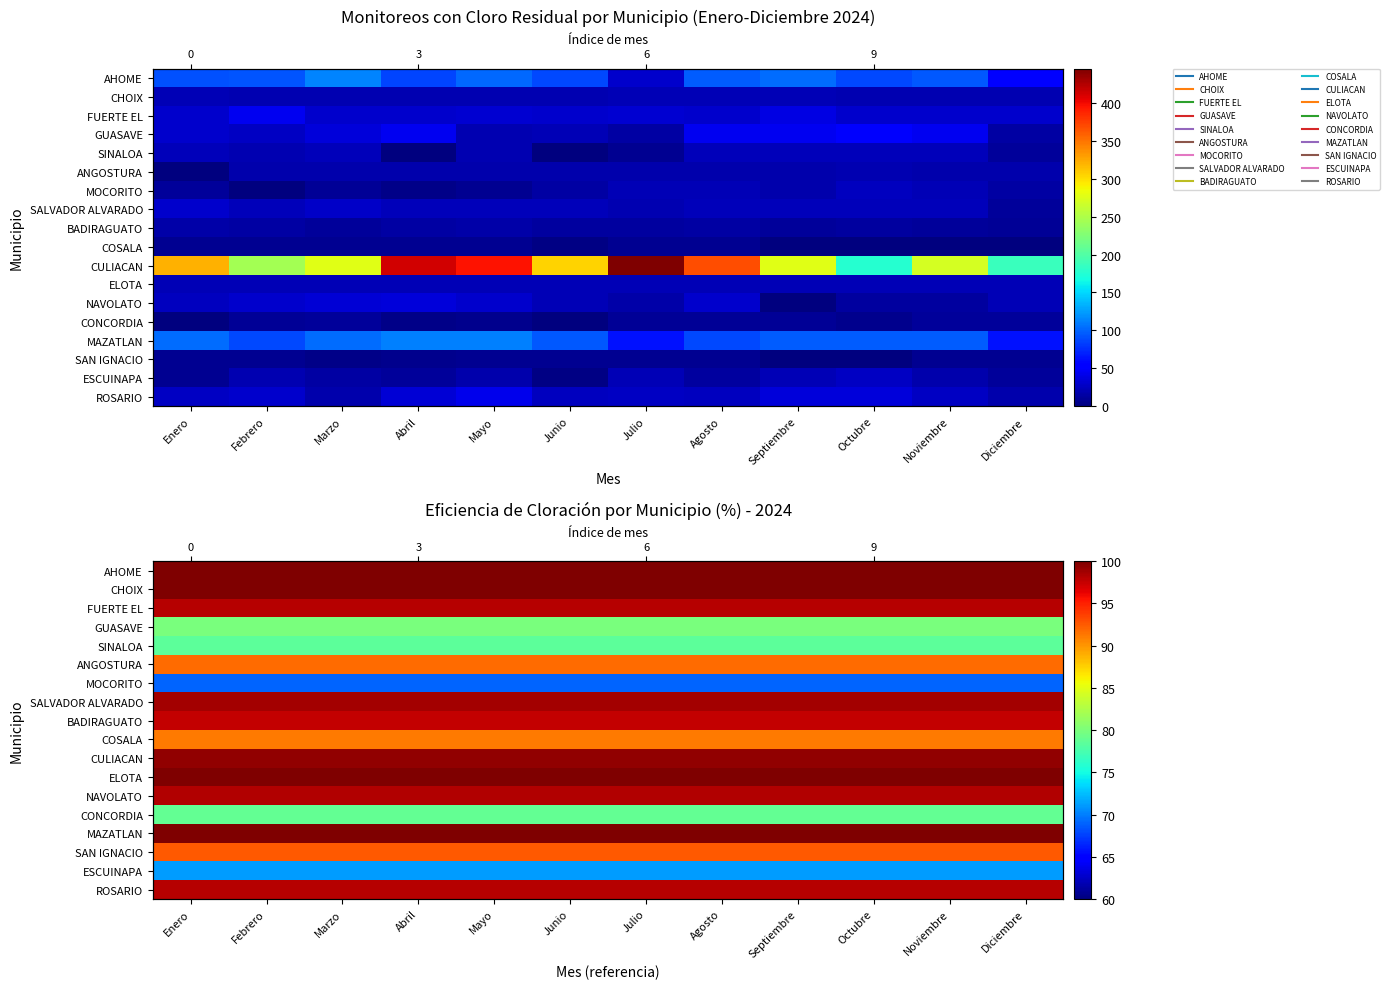

Is it true that ESCUINAPA equals 71.2 at Septiembre?

True